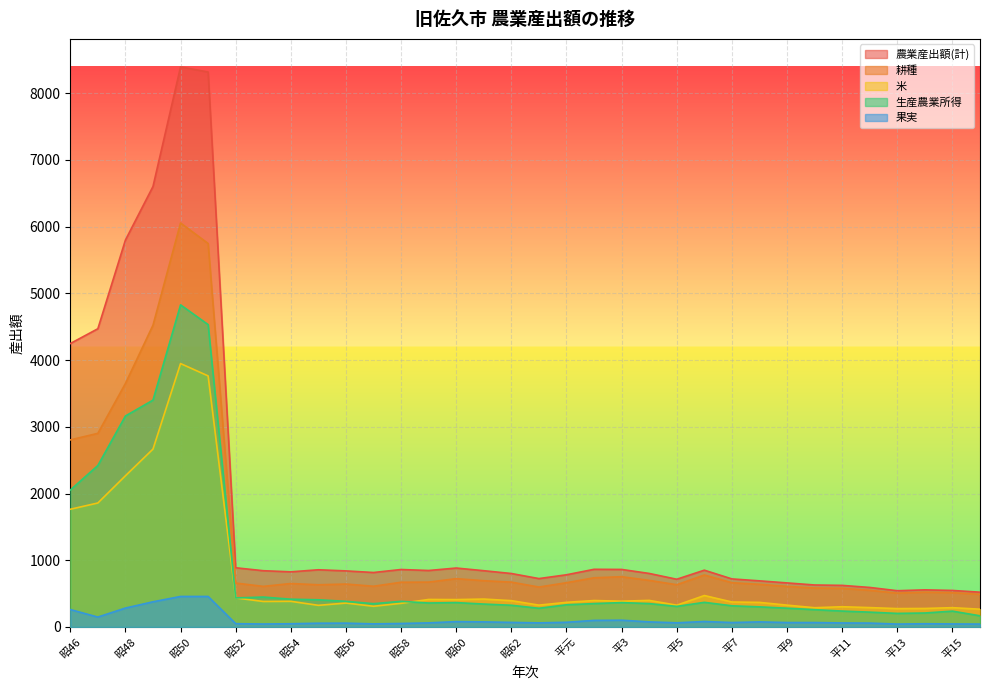

How many values in the 米 series exceed 382?

16